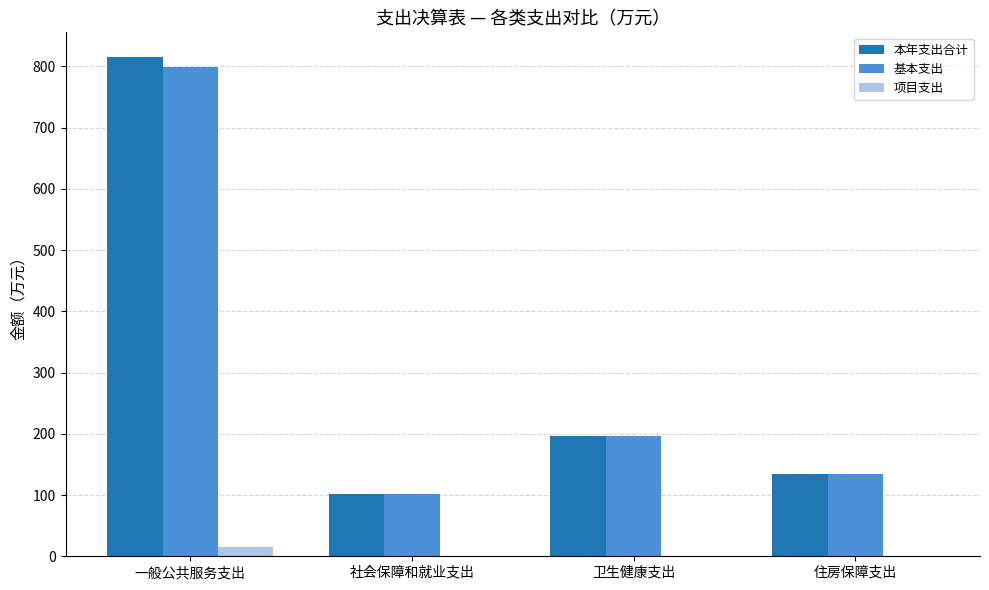

Which series has the largest range (max minus min)?

本年支出合计